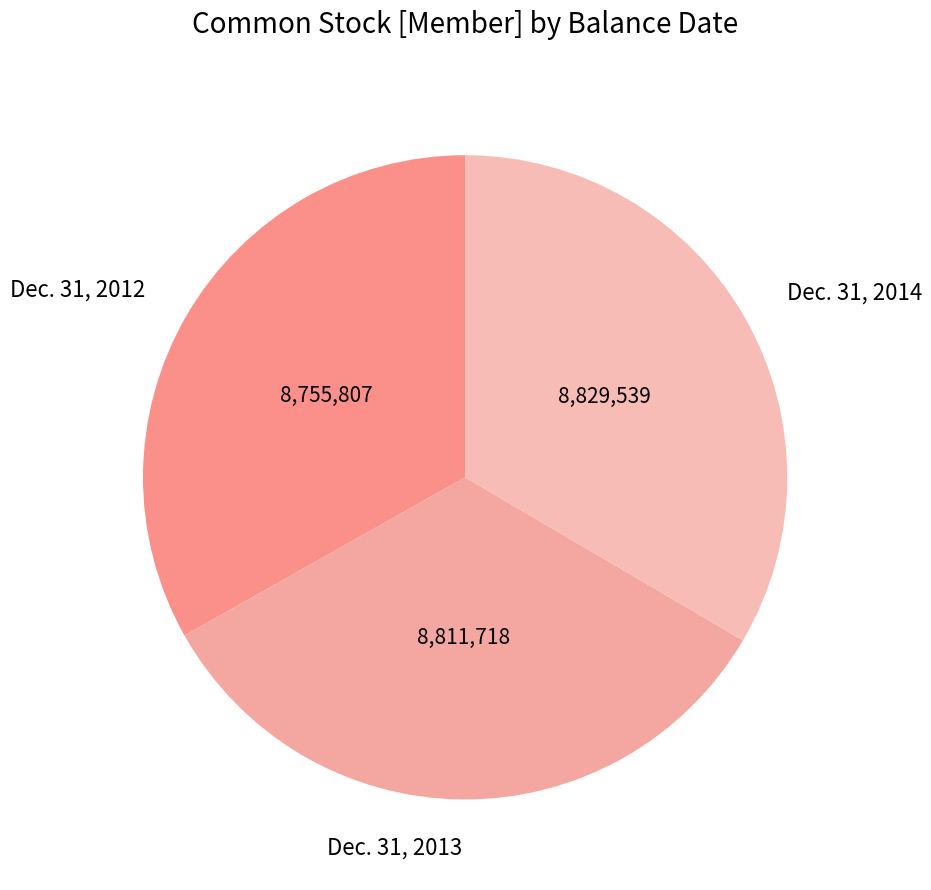

How many segments does this pie chart have?

3